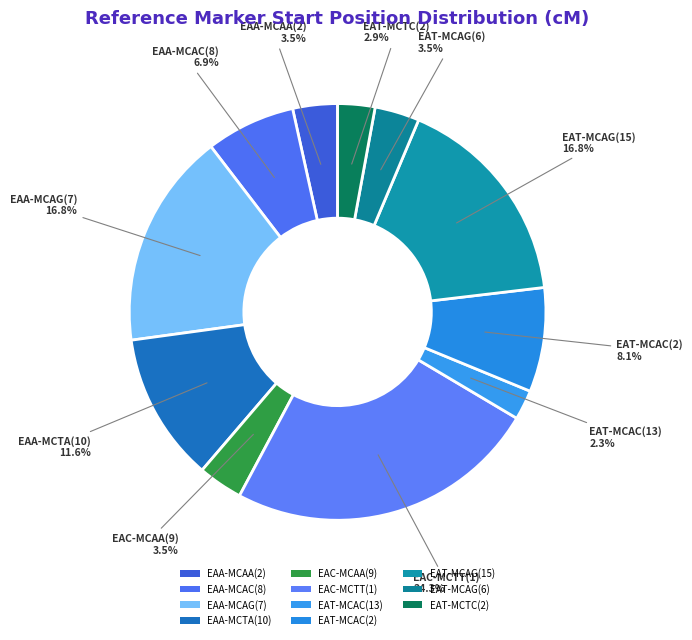

Is there a majority slice in this chart?

No